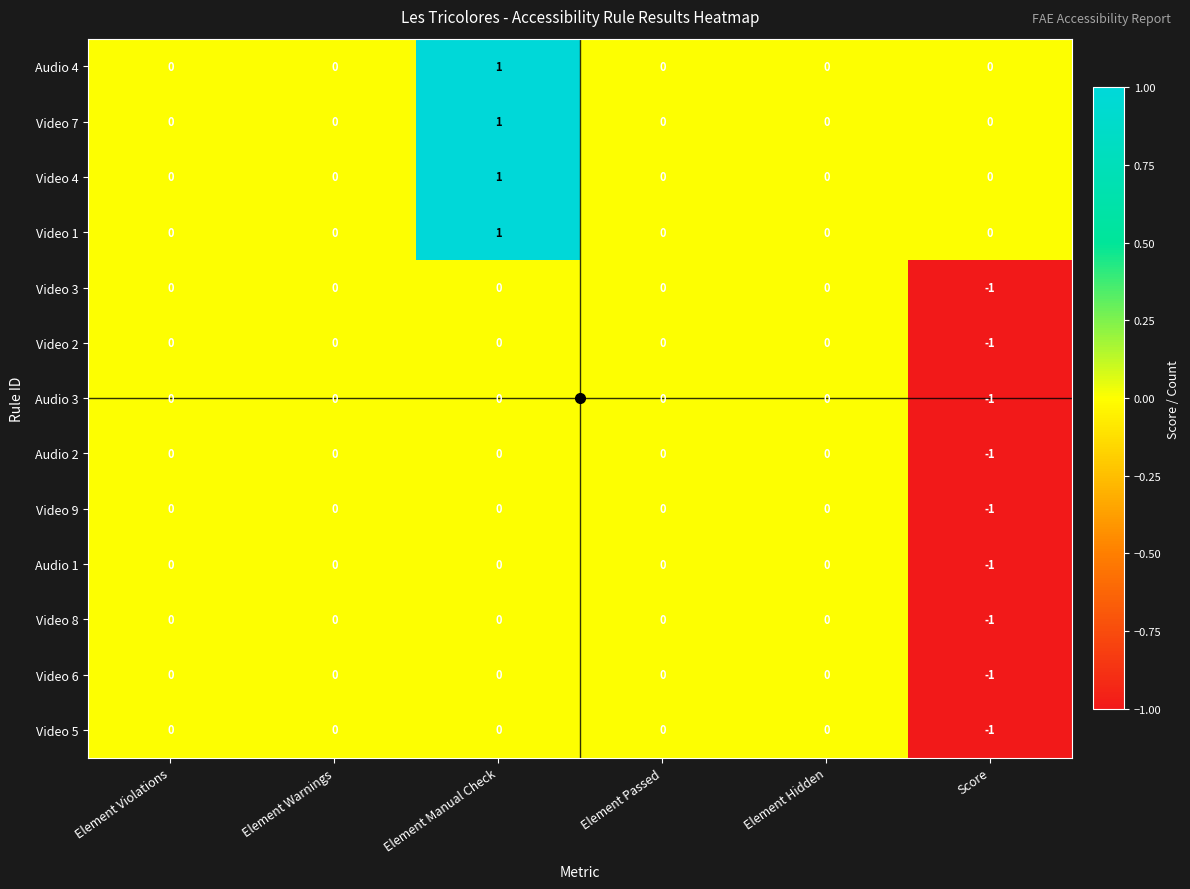

At which category does the chart reach its minimum across all series?

Score